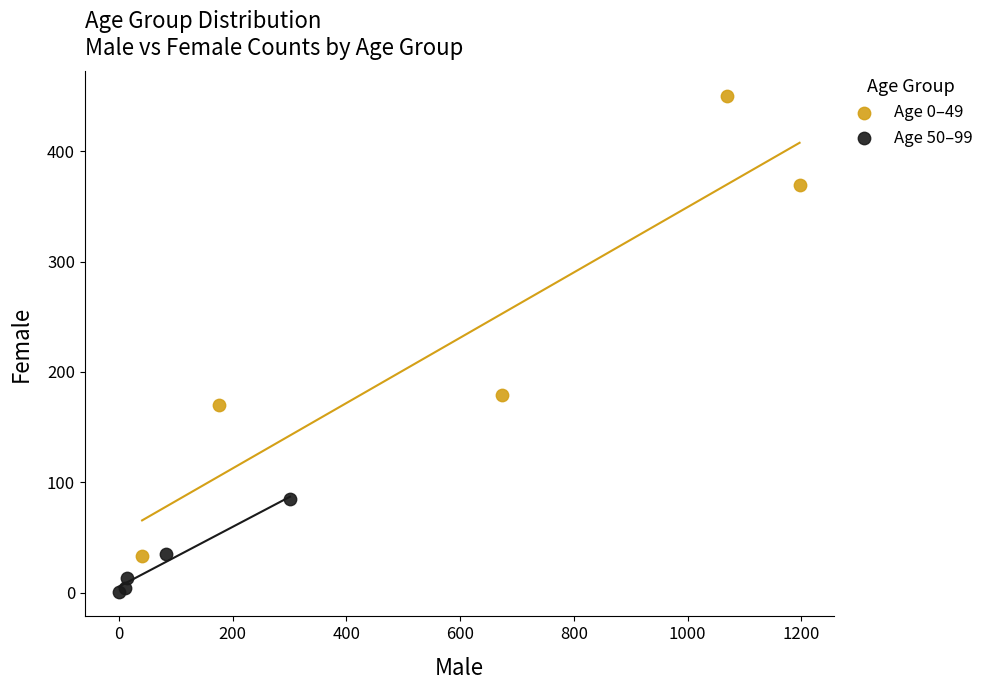

Which series has the largest Y range (max minus min)?

Age 0–49